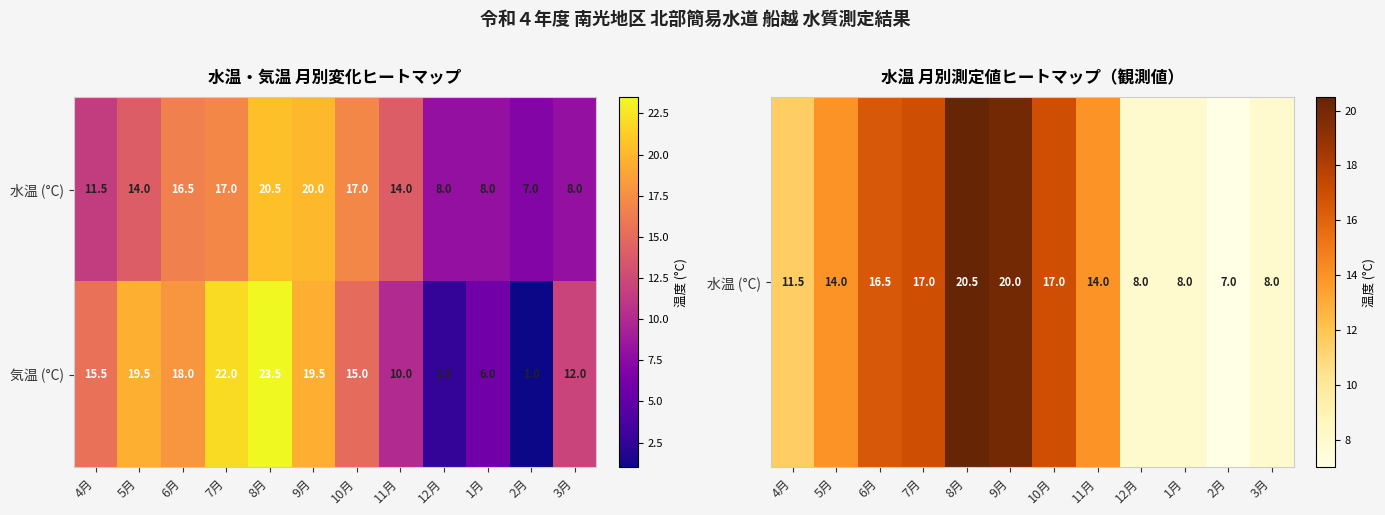

What is the total value across all series at 6月?

34.5